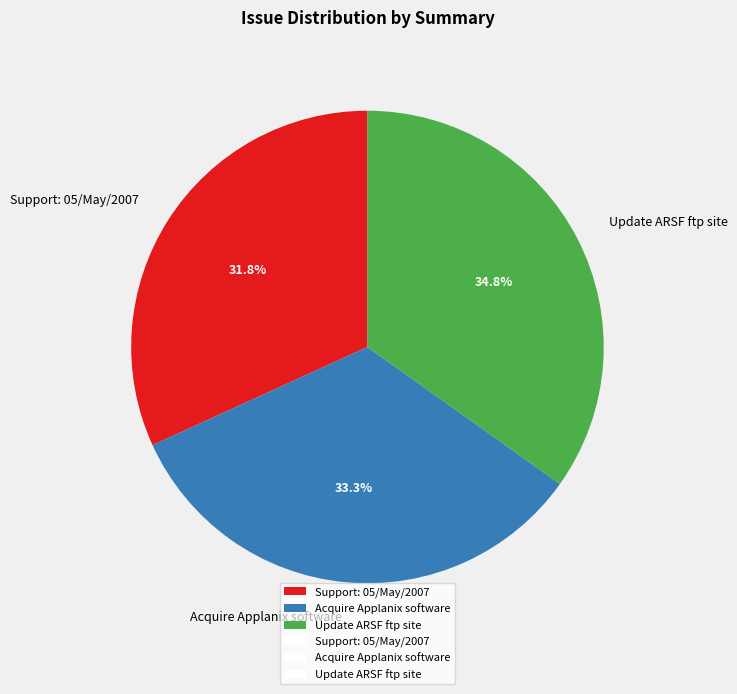

Which category has the biggest portion of the pie?

Update ARSF ftp site